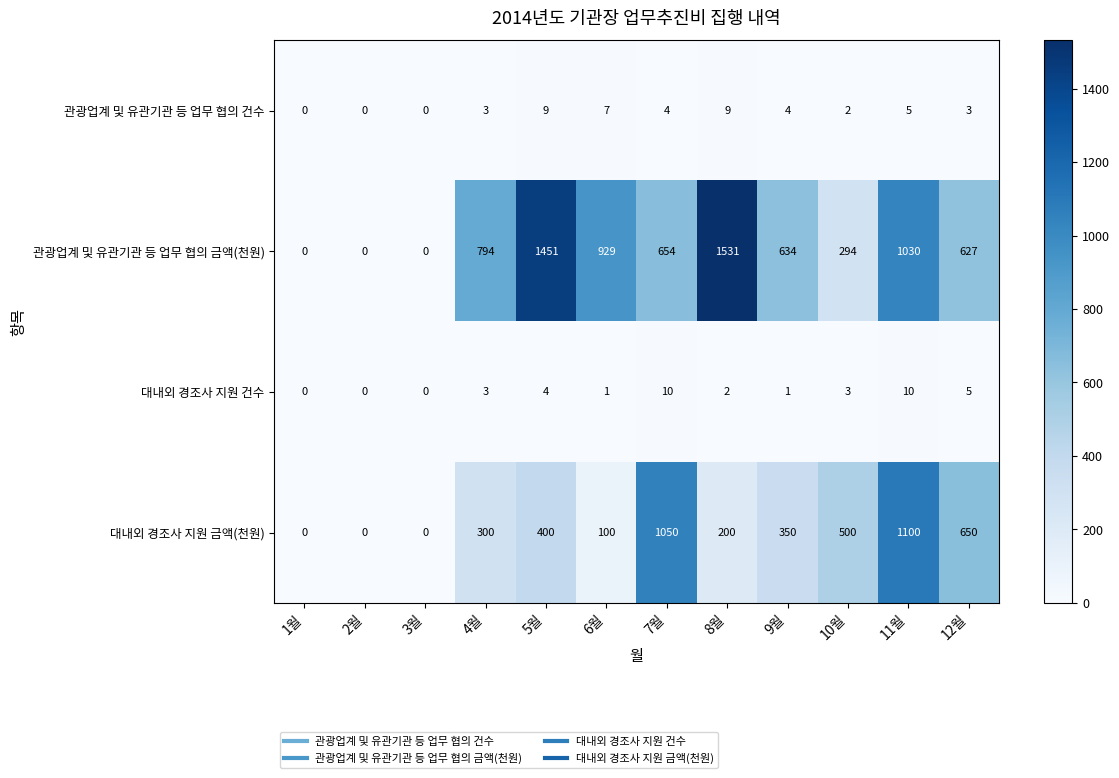

At which label does 대내외 경조사 지원 금액(천원) reach its peak?

11월